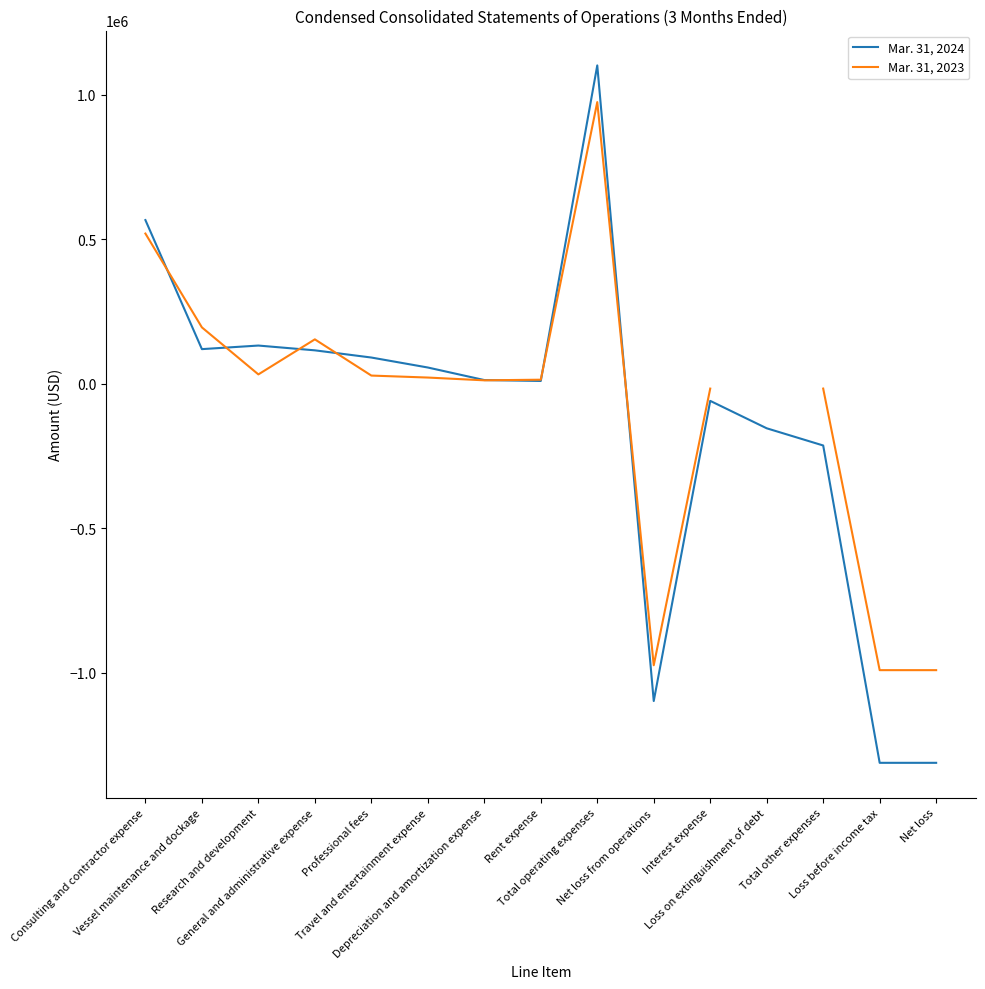

What is the minimum value for Mar. 31, 2023?

-991370.0